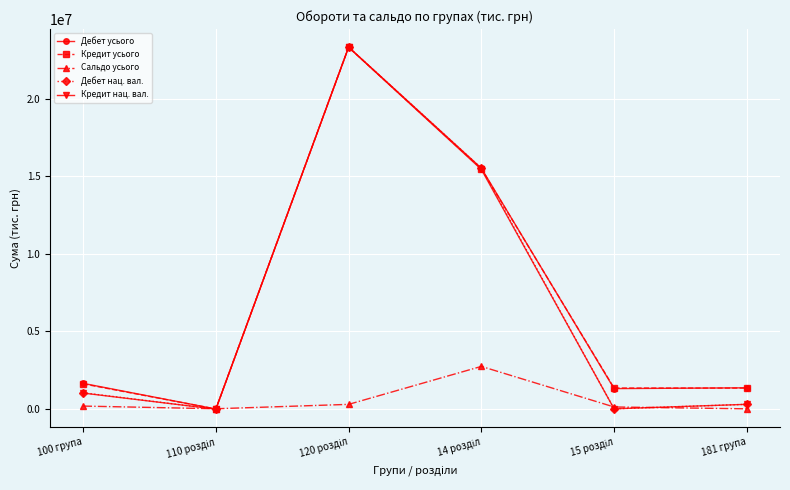

What is the maximum value for Кредит усього?

23301891